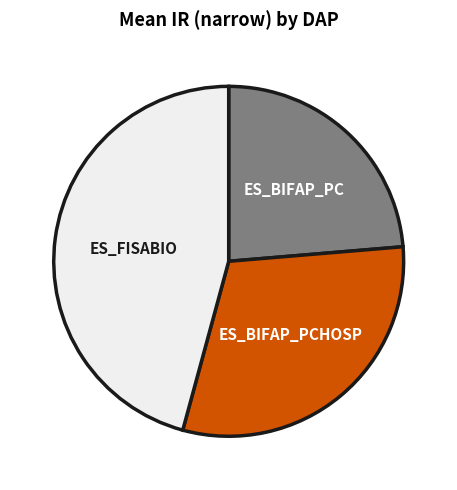

Which slice is the smallest?

ES_BIFAP_PC